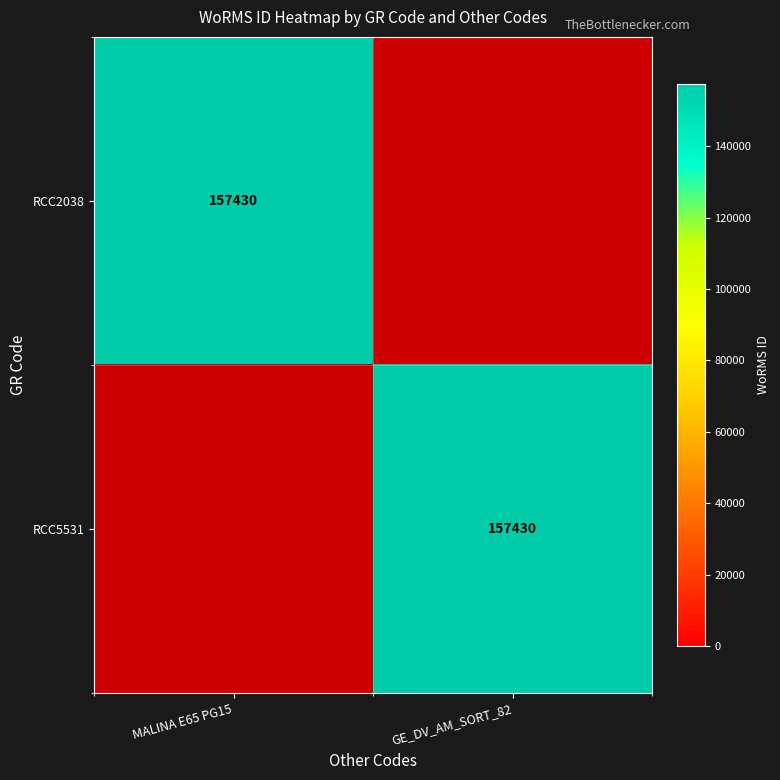

Is the value of RCC2038 at GE_DV_AM_SORT_82 greater than the value of RCC5531 at MALINA E65 PG15?

No